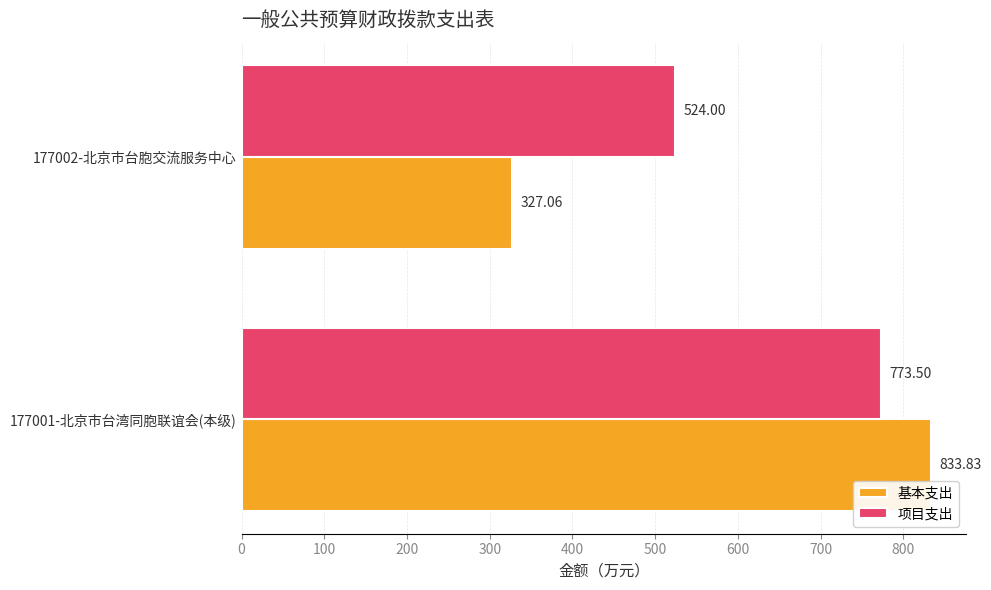

Which series has the widest spread of values?

基本支出